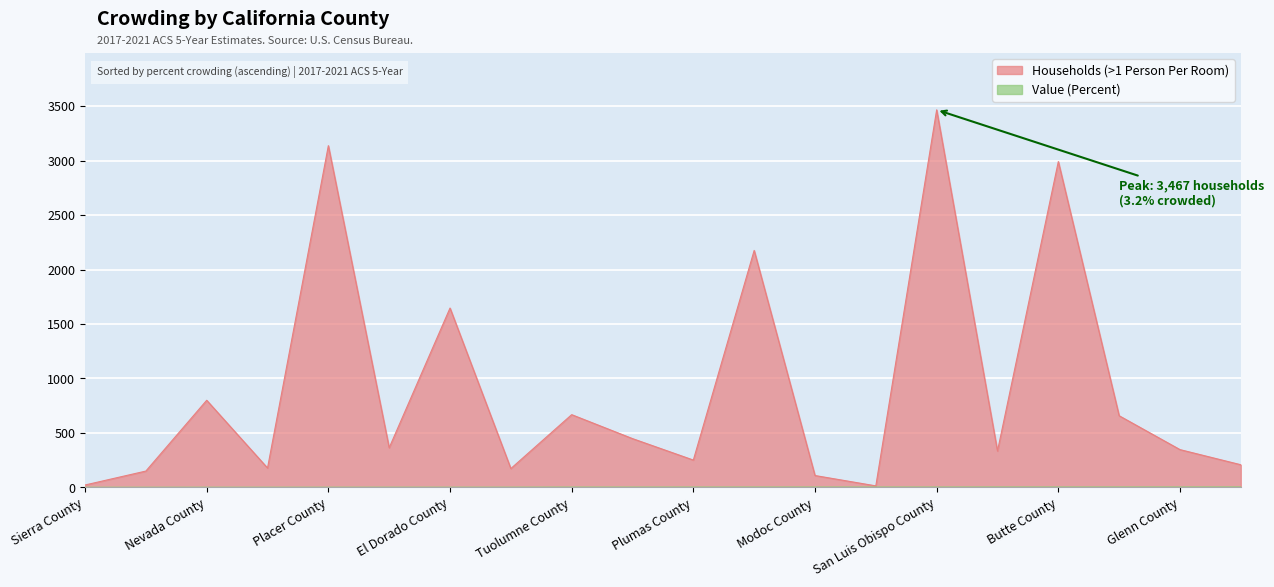

Rank the series by their maximum value, from highest to lowest.

Households (>1 Person Per Room), Value (Percent)